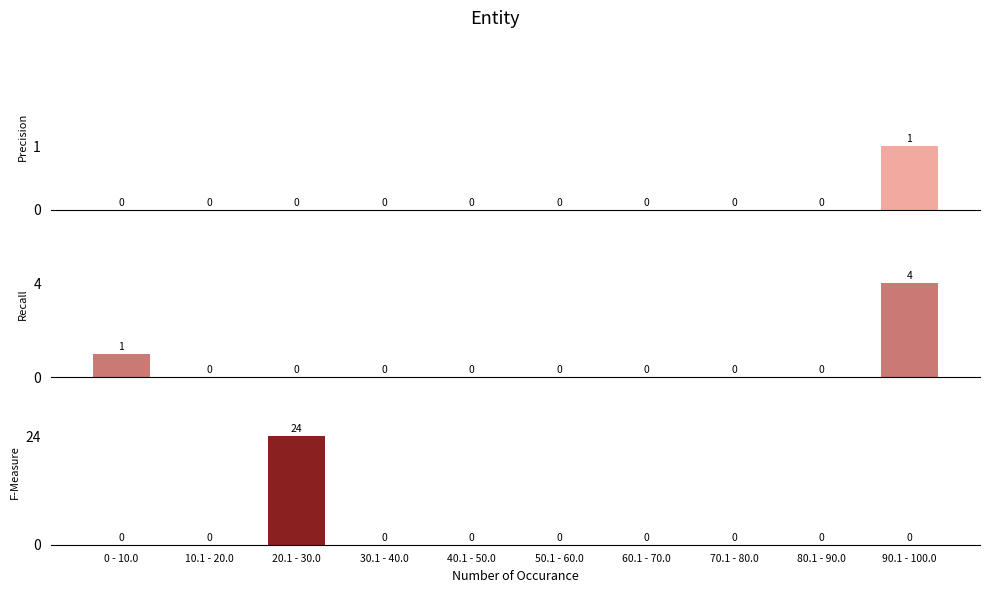

What is the label of the 5th bar from the left?

40.1 - 50.0